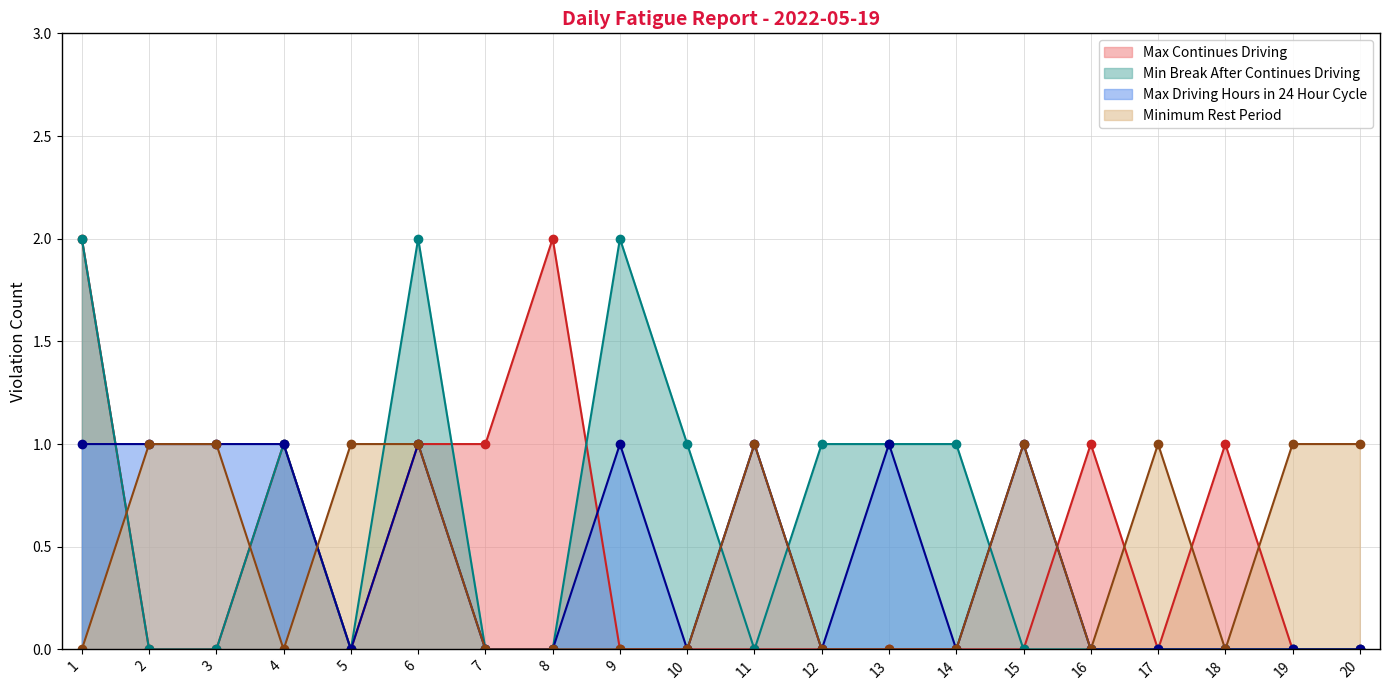

In Max Driving Hours in 24 Hour Cycle, how many points are lower than both neighbors (excluding endpoints)?

4